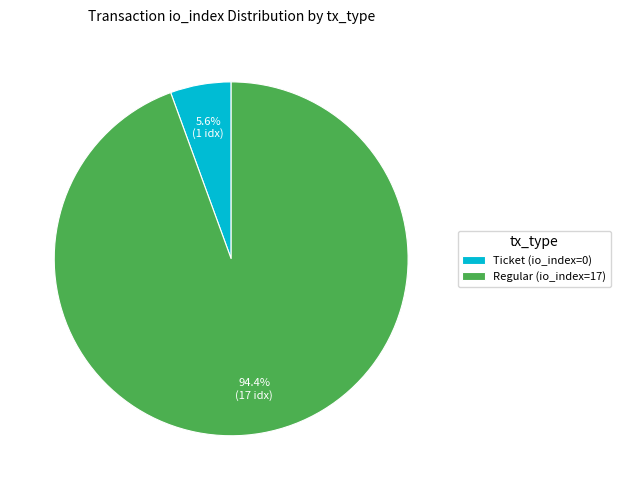

Do Regular (io_index=17) and Ticket (io_index=0) together represent more than half of the pie?

Yes